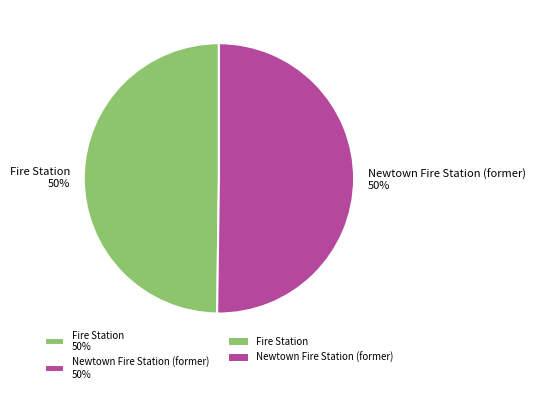

What percentage is the Newtown Fire Station (former) slice, to the nearest percent?

50%